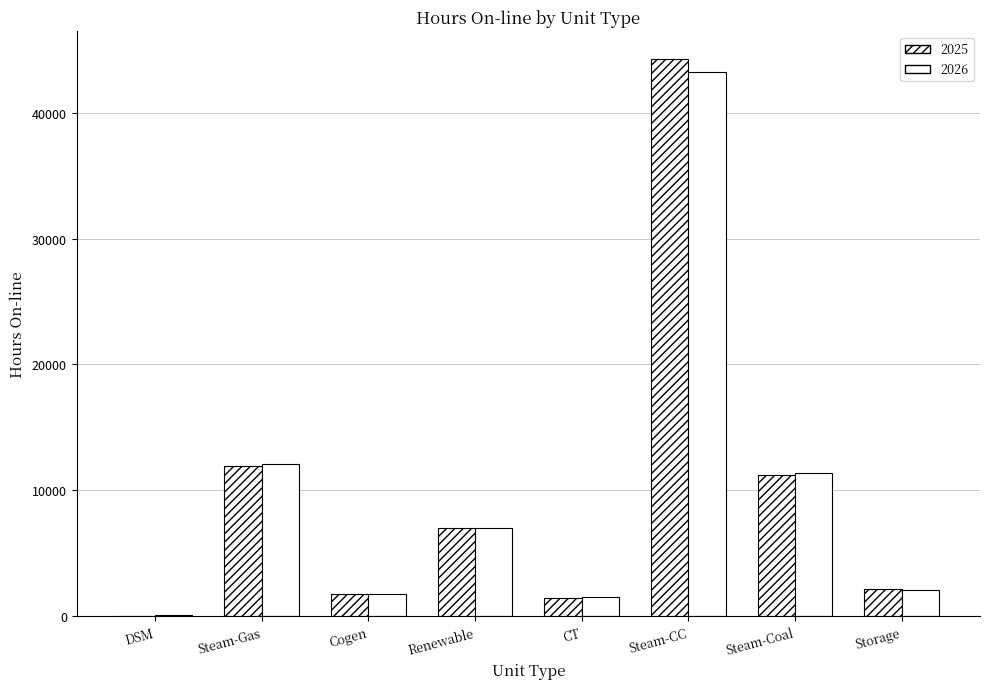

How many groups of bars are there?

8